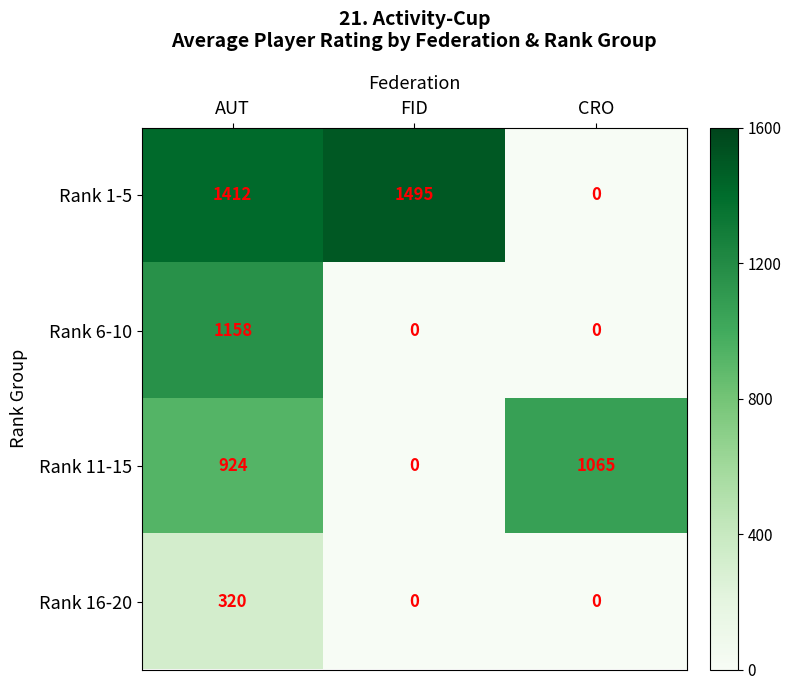

List the series in order of their overall mean, highest first.

Rank 1-5, Rank 11-15, Rank 6-10, Rank 16-20